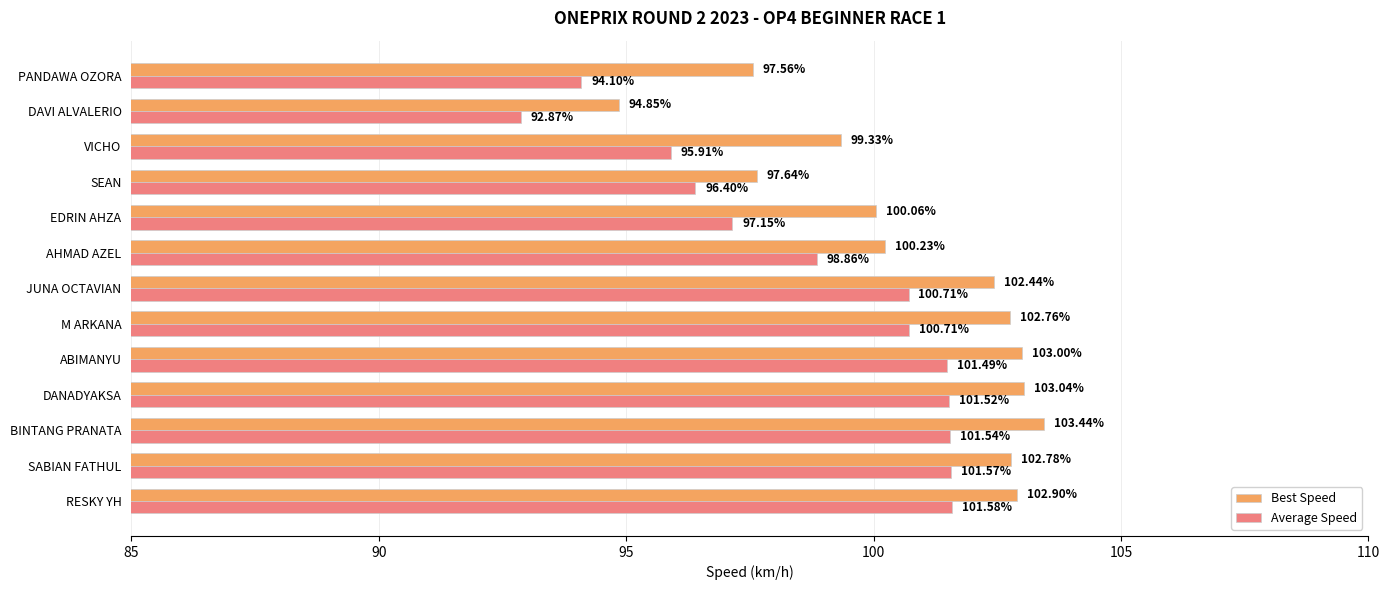

At which category is the sum across all series the highest?

BINTANG PRANATA